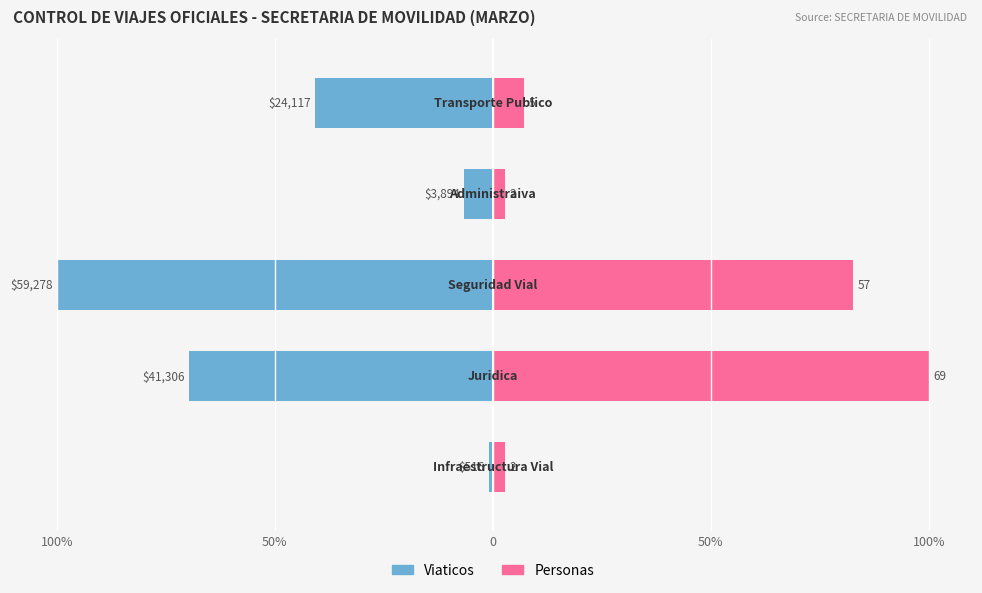

Is it true that Personas equals 11.8 at 50%?

False